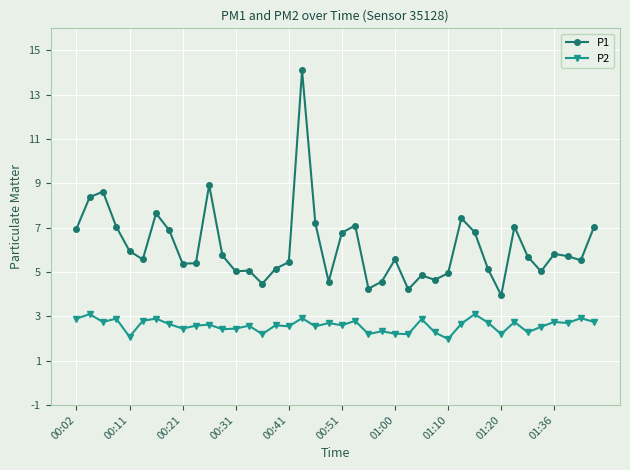

True or false: P2 and P1 cross at least once.

False